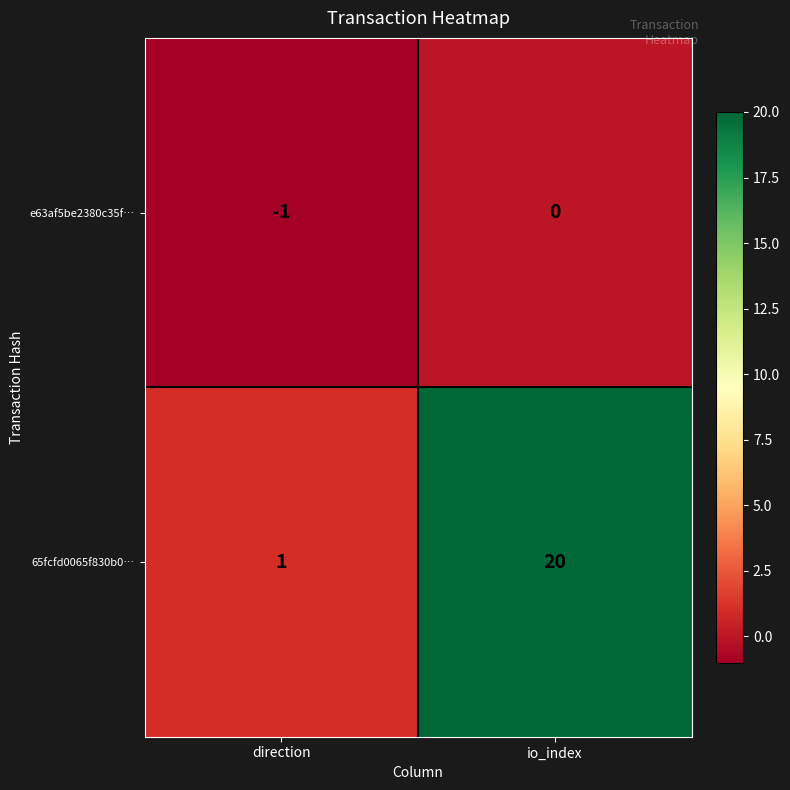

The e63af5be2380c35f… series shows 0 at io_index. True or false?

True